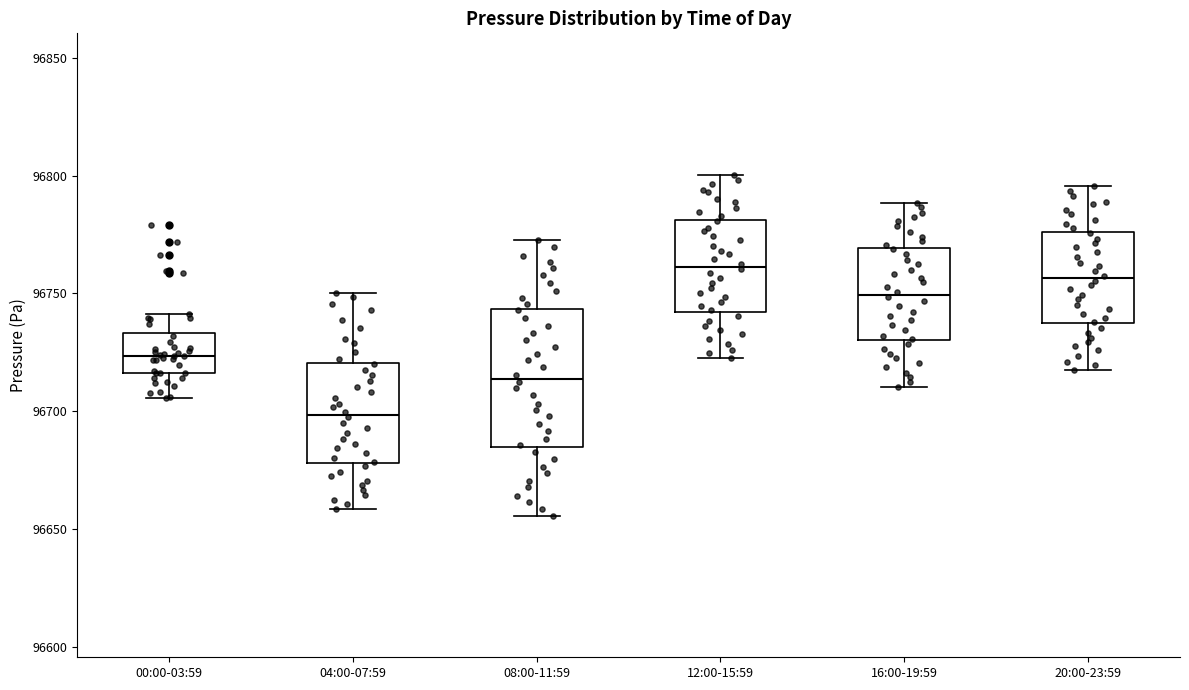

Where does the upper whisker of the box for 16:00-19:59 end on the y-axis? The values are not printed on the chart, so give them approximately, as read against the axis.

96790